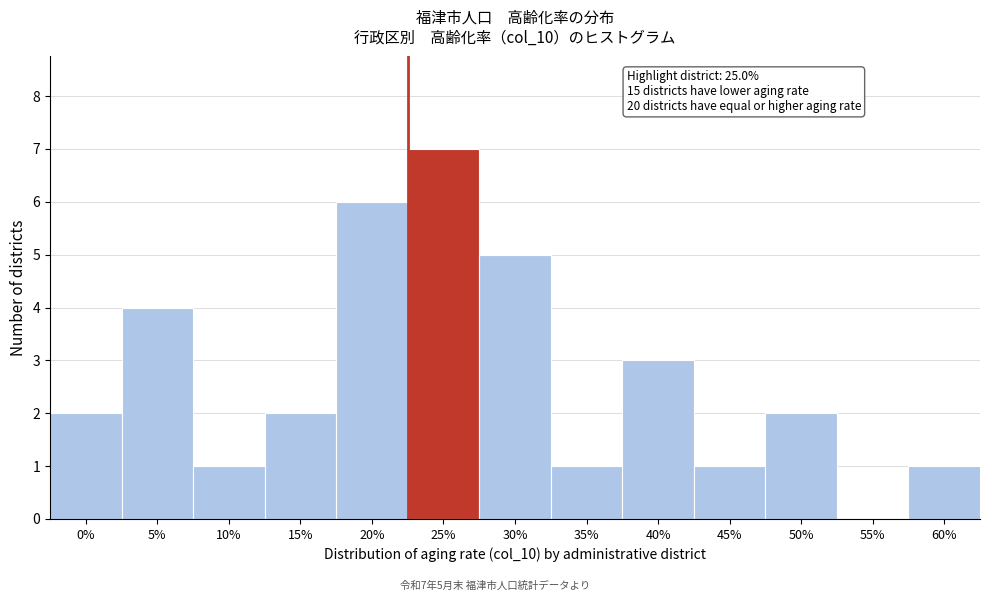

Reading left to right, transcribe all the data shown in this chart.

0%=2	5%=4	10%=1	15%=2	20%=6	25%=7	30%=5	35%=1	40%=3	45%=1	50%=2	55%=0	60%=1